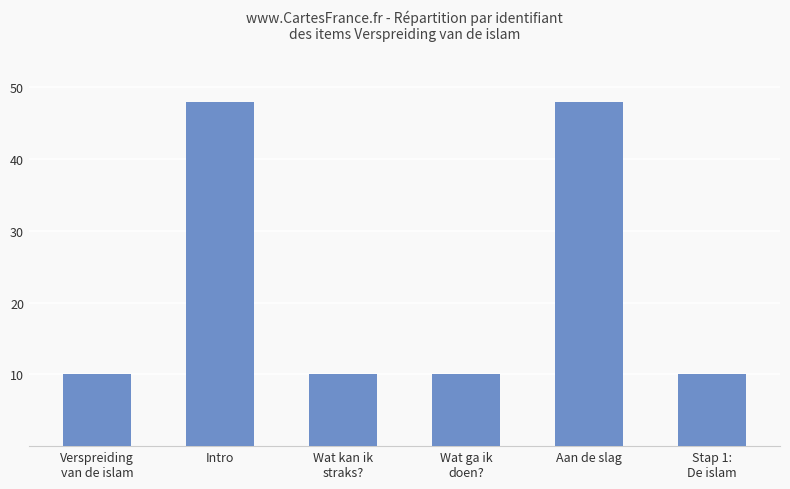

The value at Intro is 48.0. True or false?

True